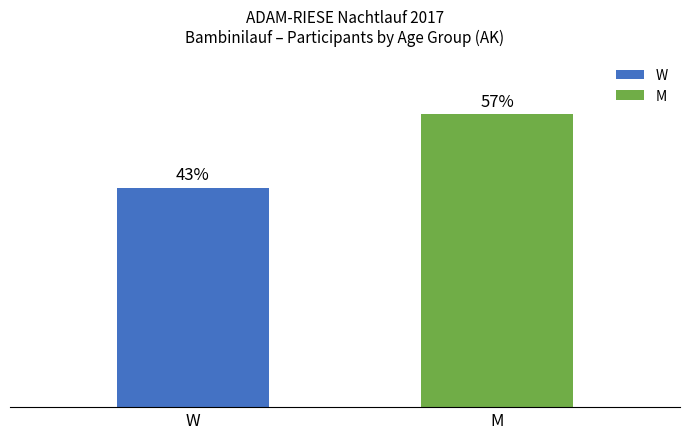

Which has a higher value, M or W?

M